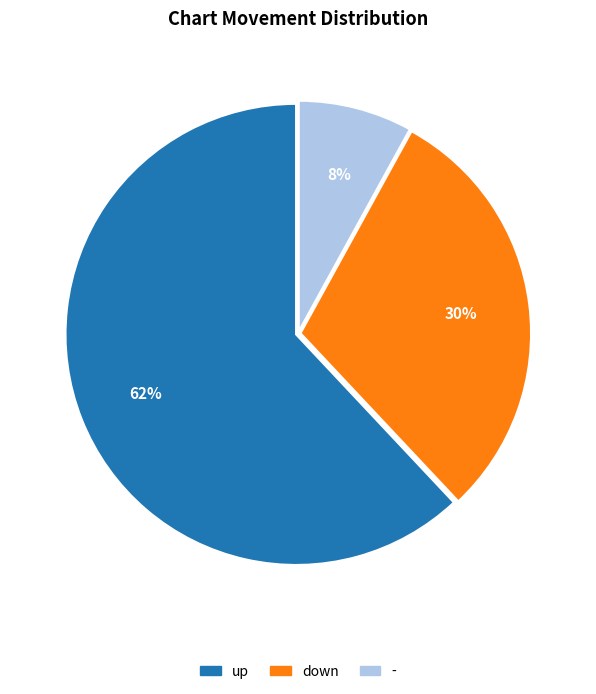

To the nearest percent, what portion does up represent?

62%